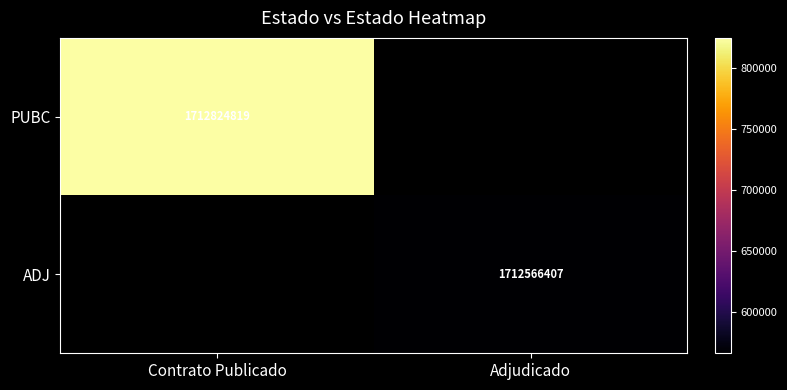

True or false: ADJ has a value of 1078688118 at Adjudicado.

False